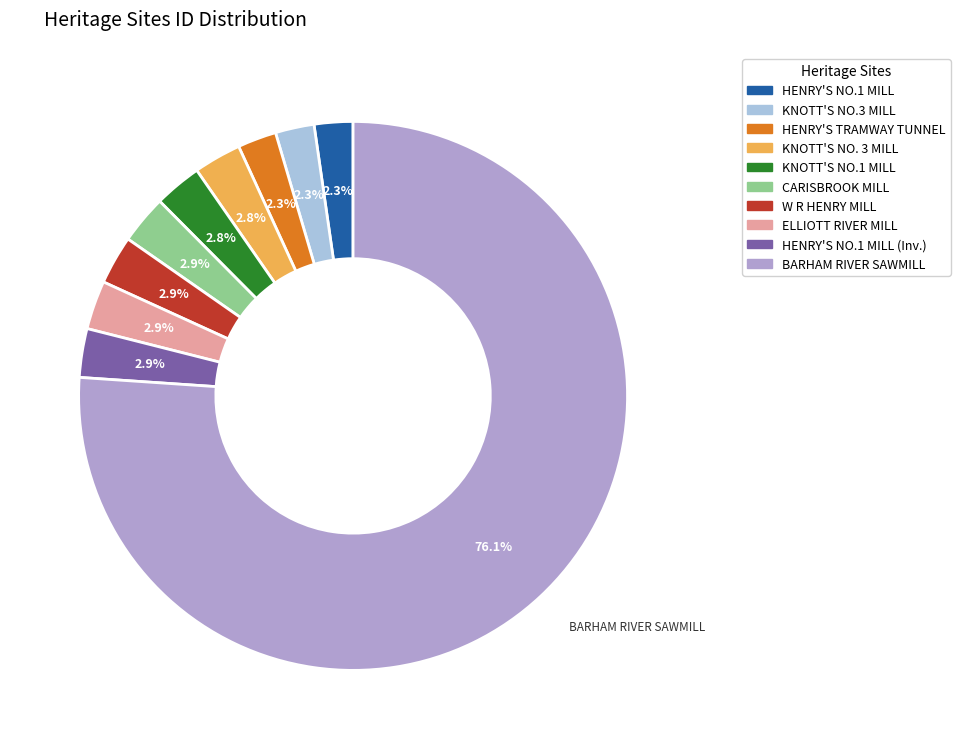

Does any single category account for the majority?

Yes